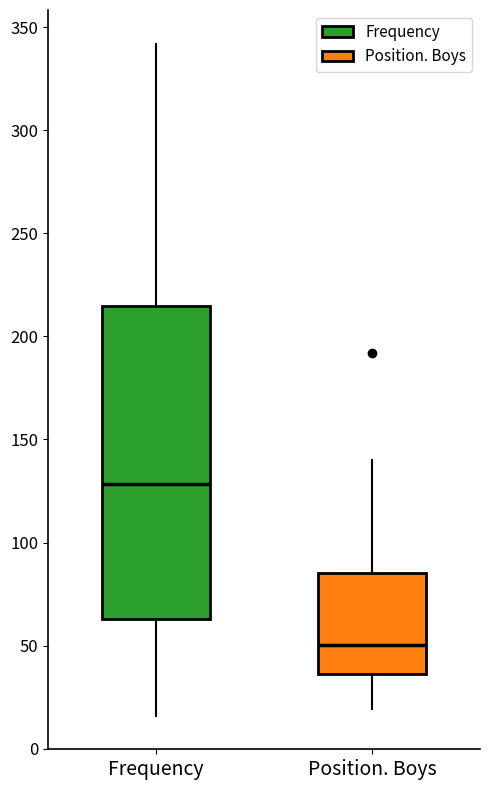

Comparing the boxes themselves (not the whiskers), which one is the tallest?

Frequency